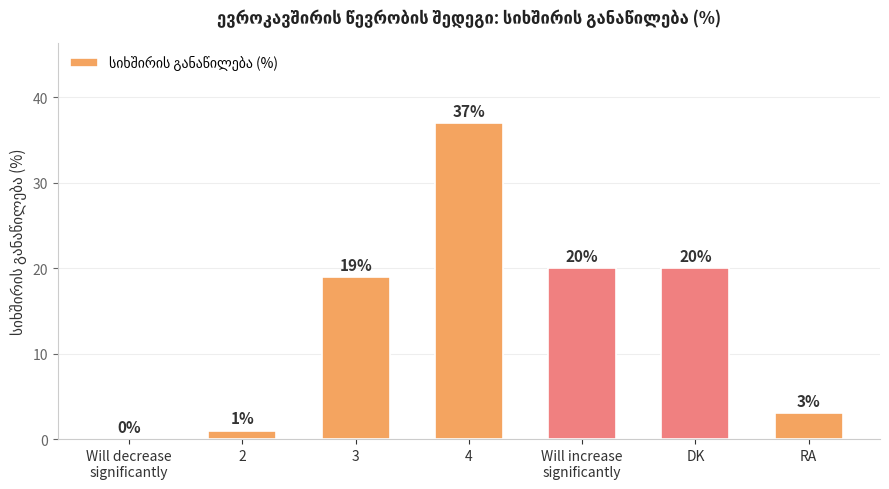

How many values are above zero?

6